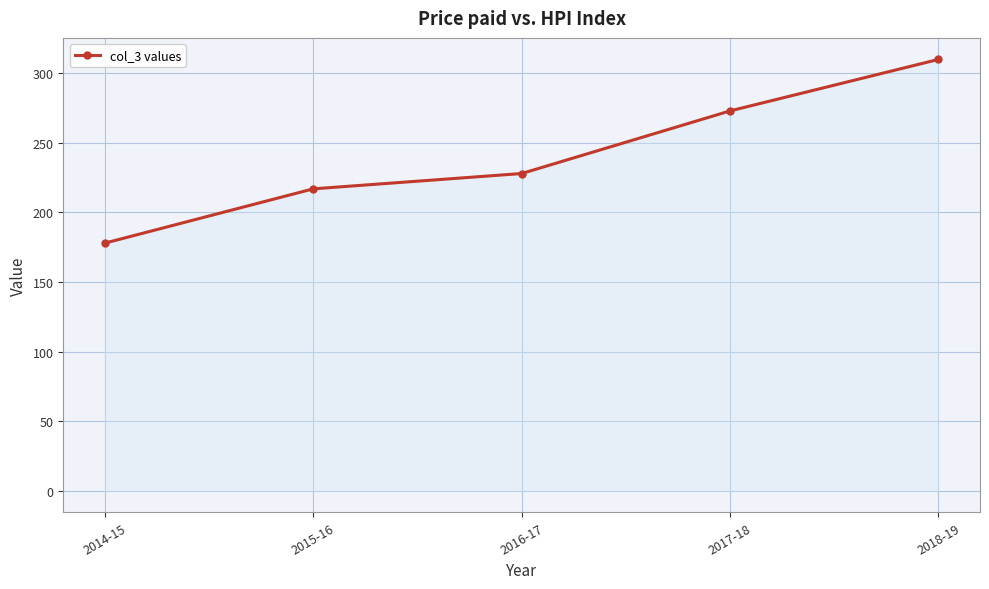

Which label corresponds to the smallest value in the chart?

2014-15